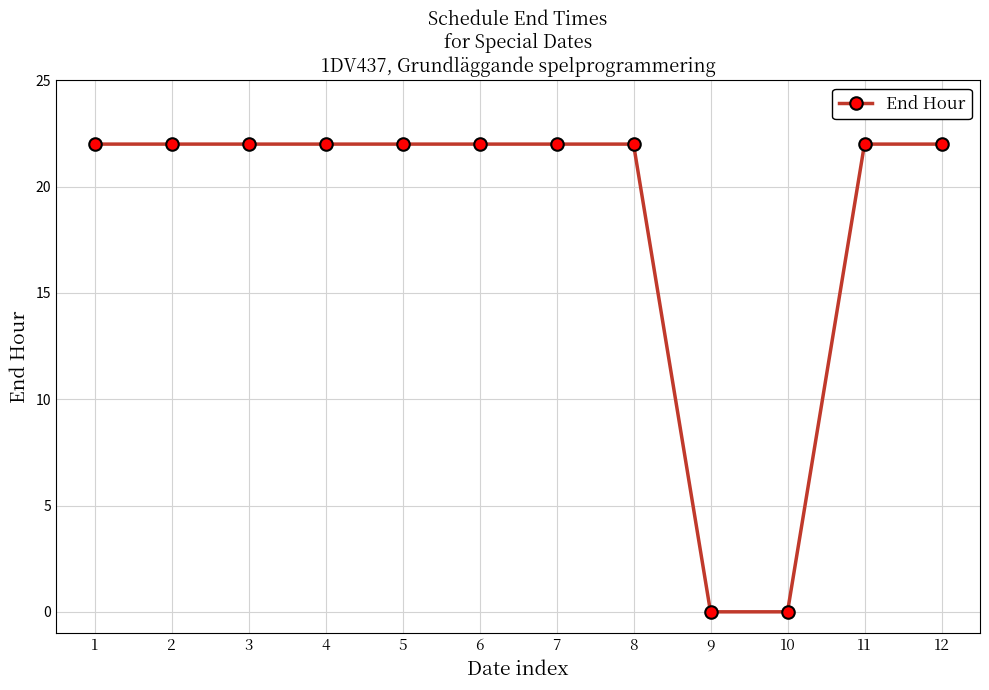

What is the value of the 7th point from the left?

22